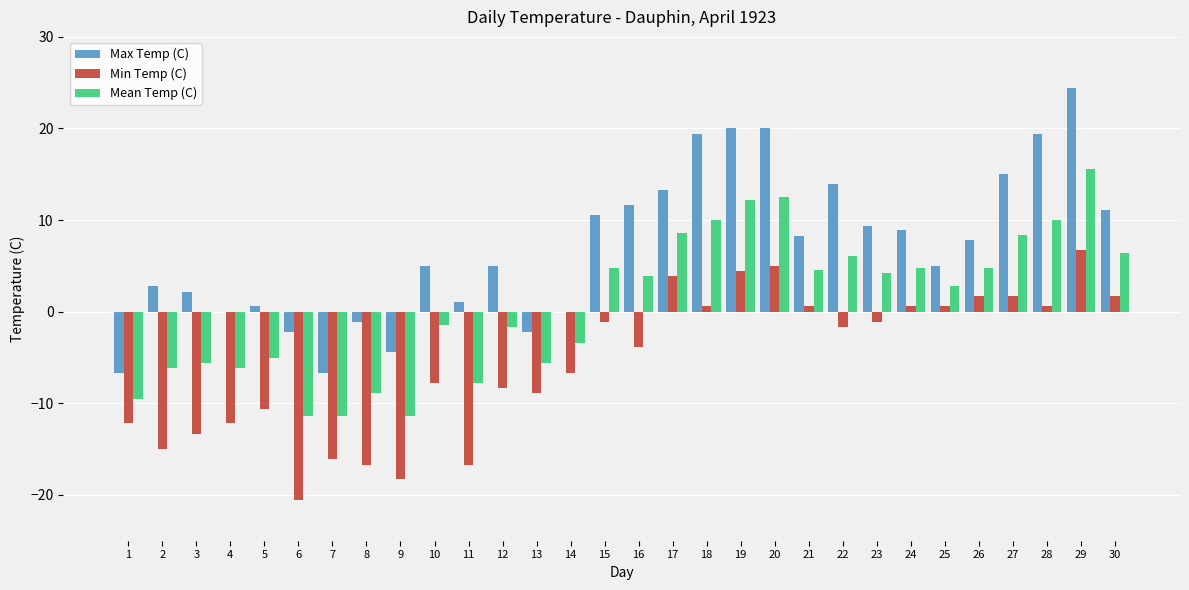

Which series changed the most between 2 and 19?

Min Temp (C)